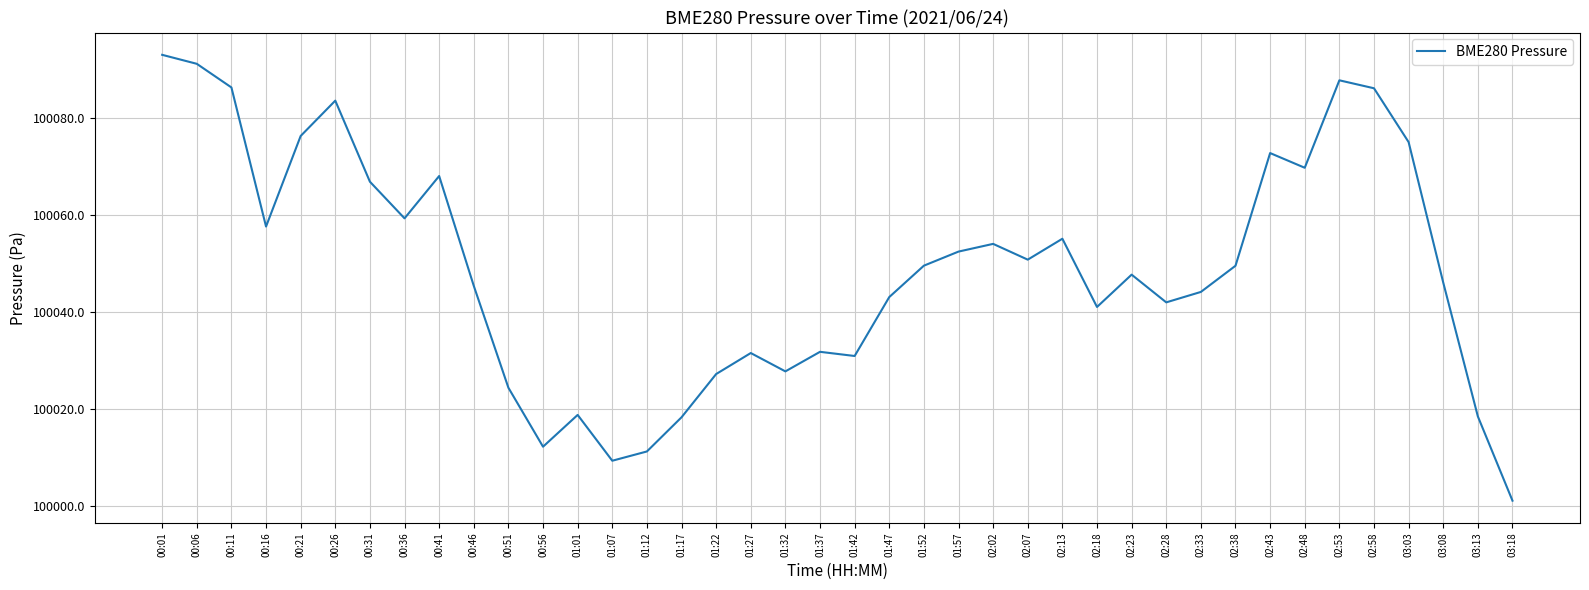

What position from the left is 02:07?

26